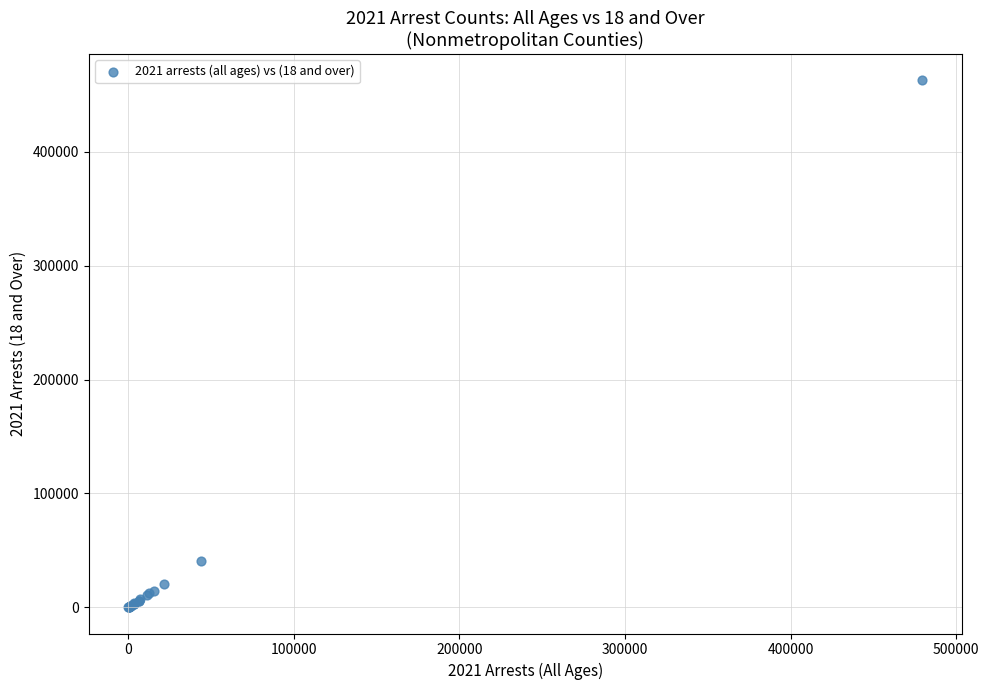

What Y value in the scatter plot is closest to 231441?

40455